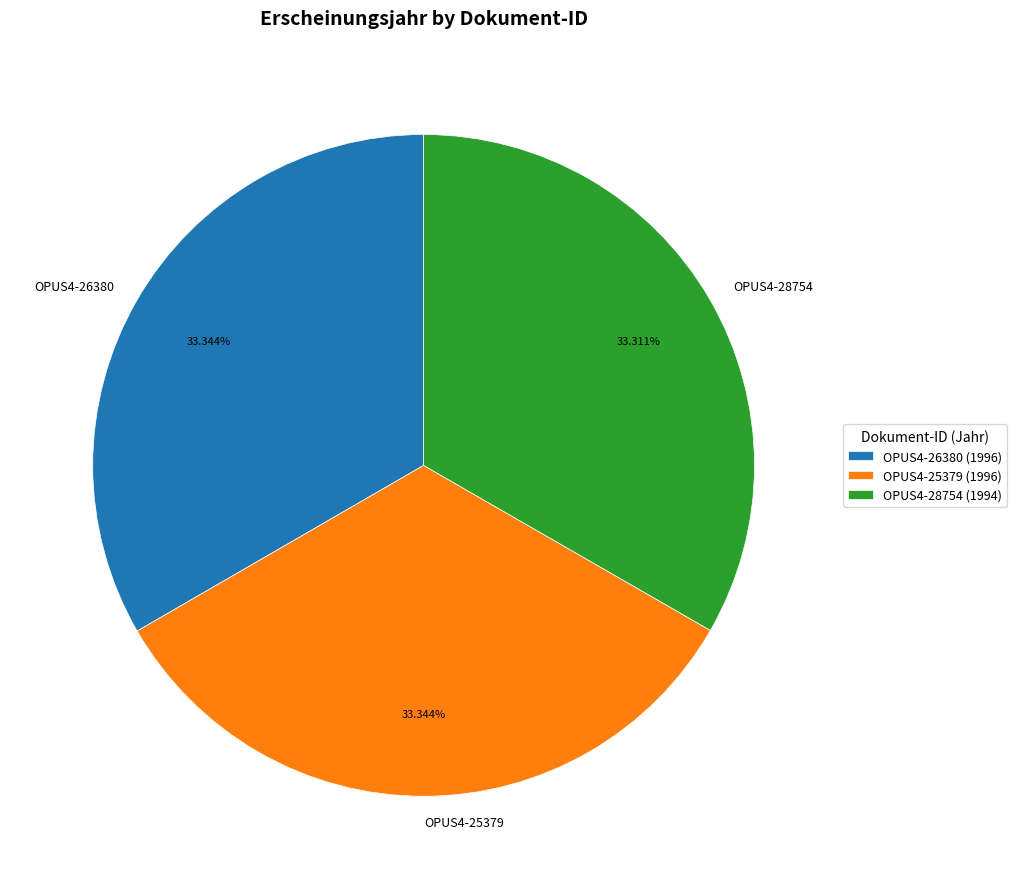

What is the ratio of the value at OPUS4-28754 to the value at OPUS4-26380?

1.0